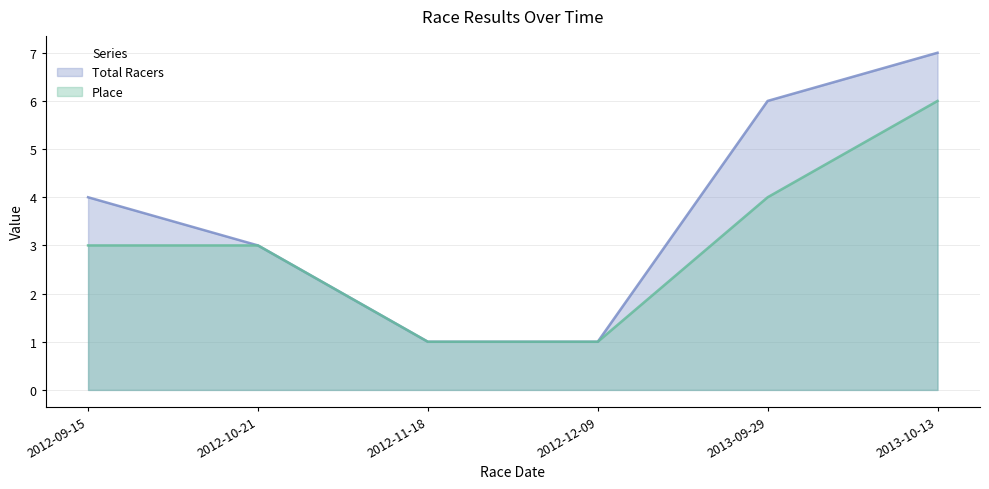

True or false: Place has more than 2 points higher than both neighbors.

False